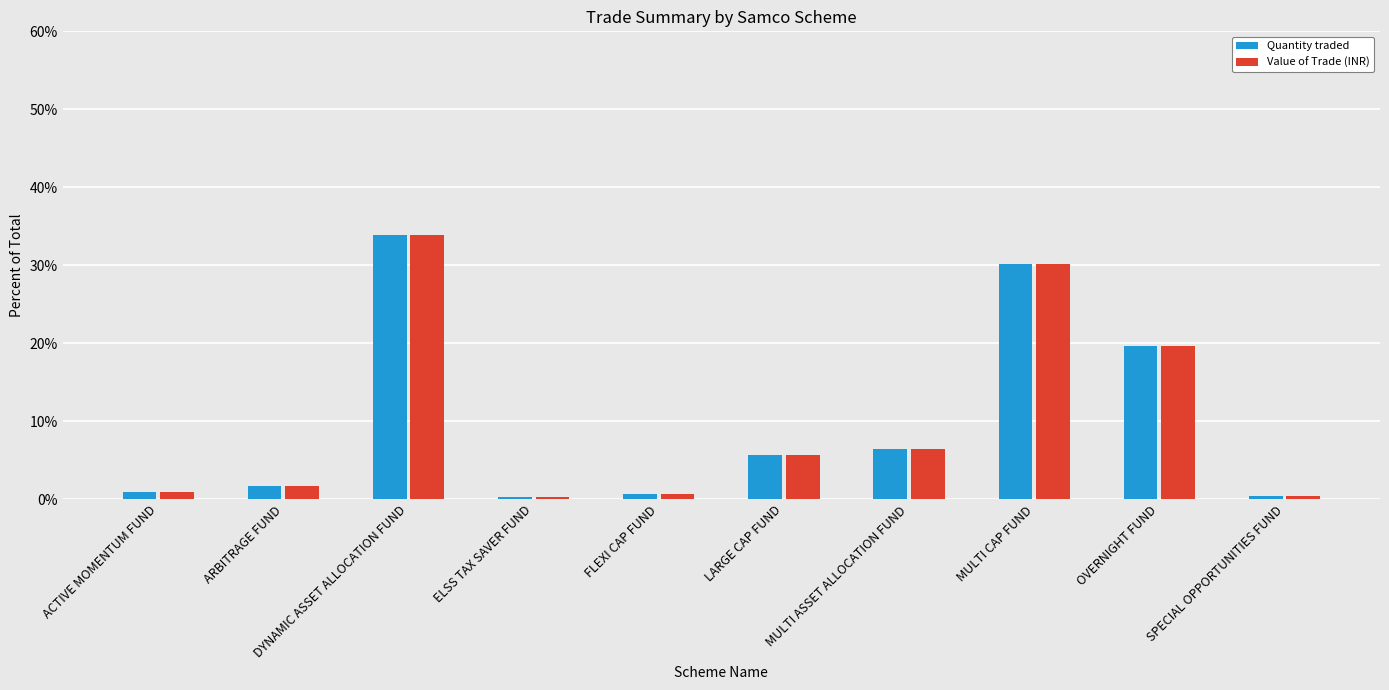

Is the value of Quantity traded at MULTI CAP FUND greater than the value of Value of Trade (INR) at OVERNIGHT FUND?

Yes